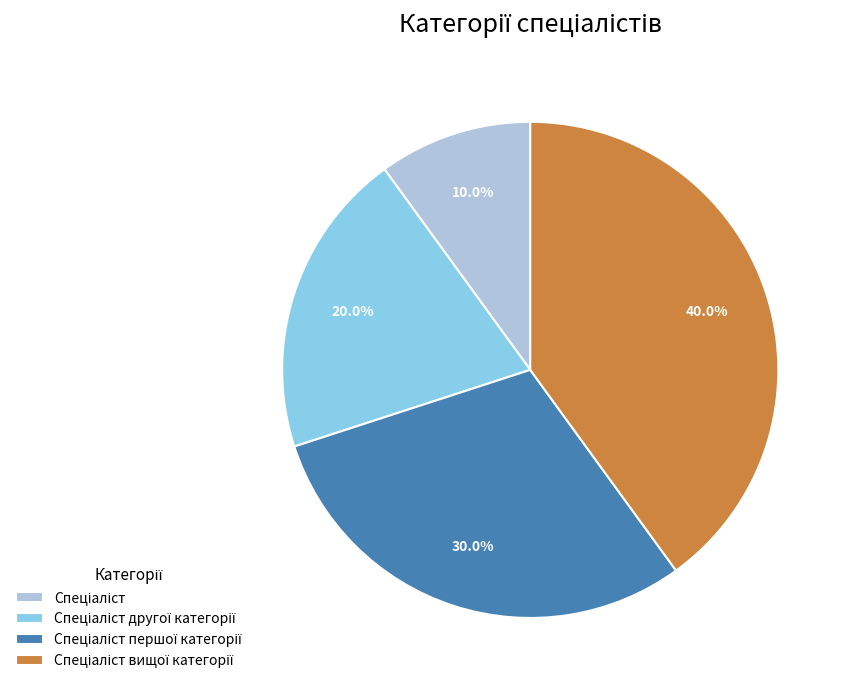

Is there a majority slice in this chart?

No